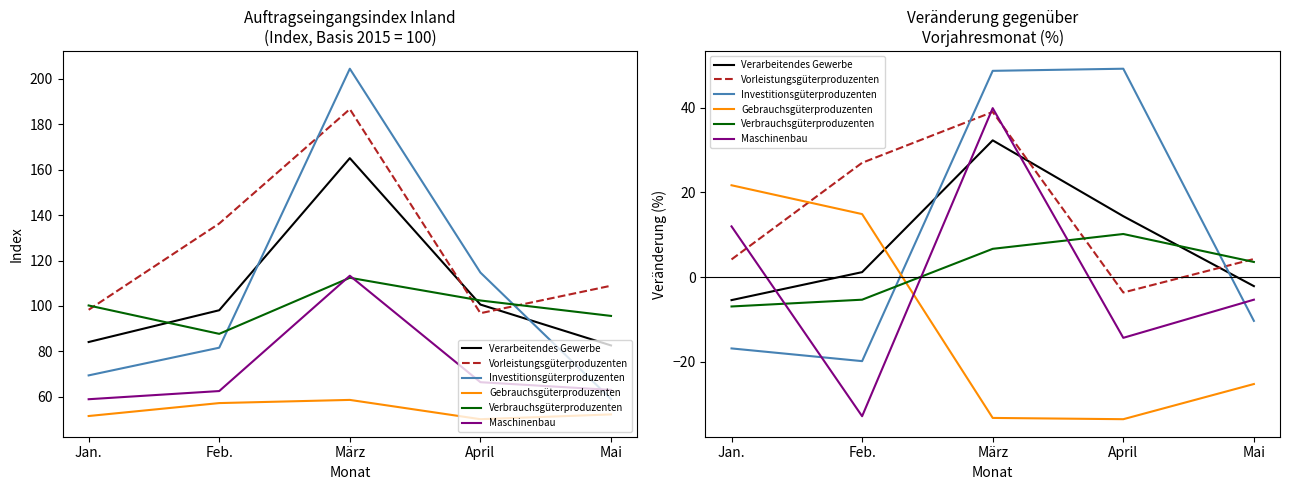

How many positive values does the Gebrauchsgüterproduzenten series have?

2